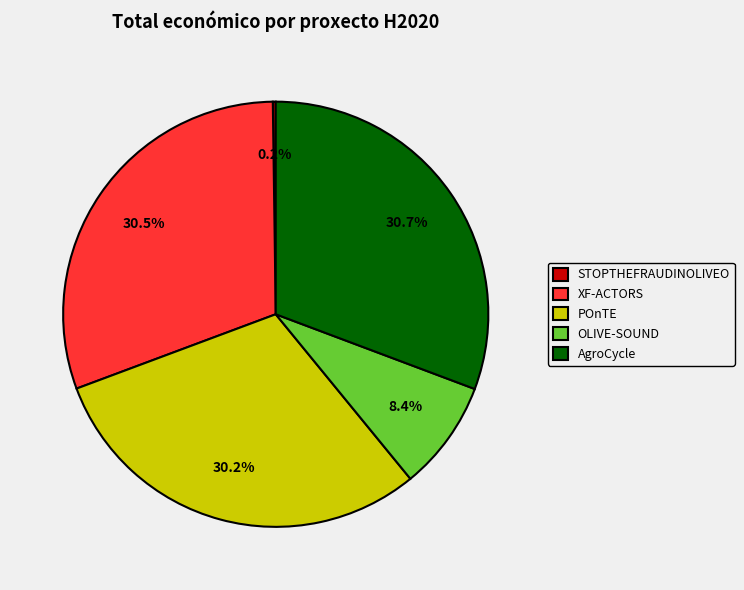

Do XF-ACTORS and AgroCycle together represent more than half of the pie?

Yes